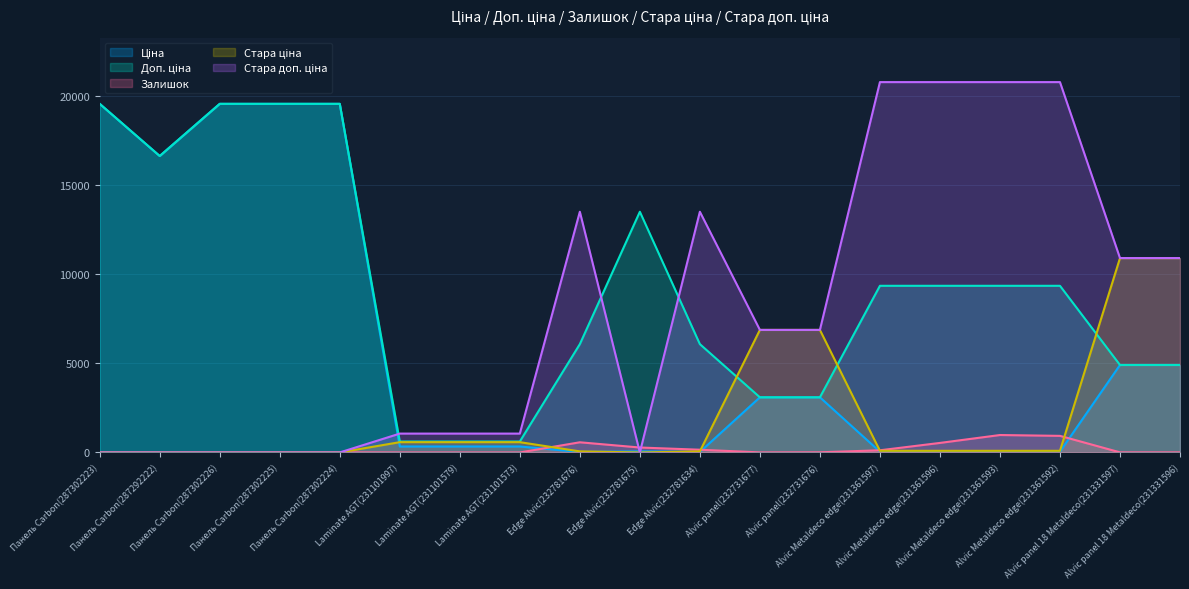

How many data points in Стара ціна are less than 92?

8